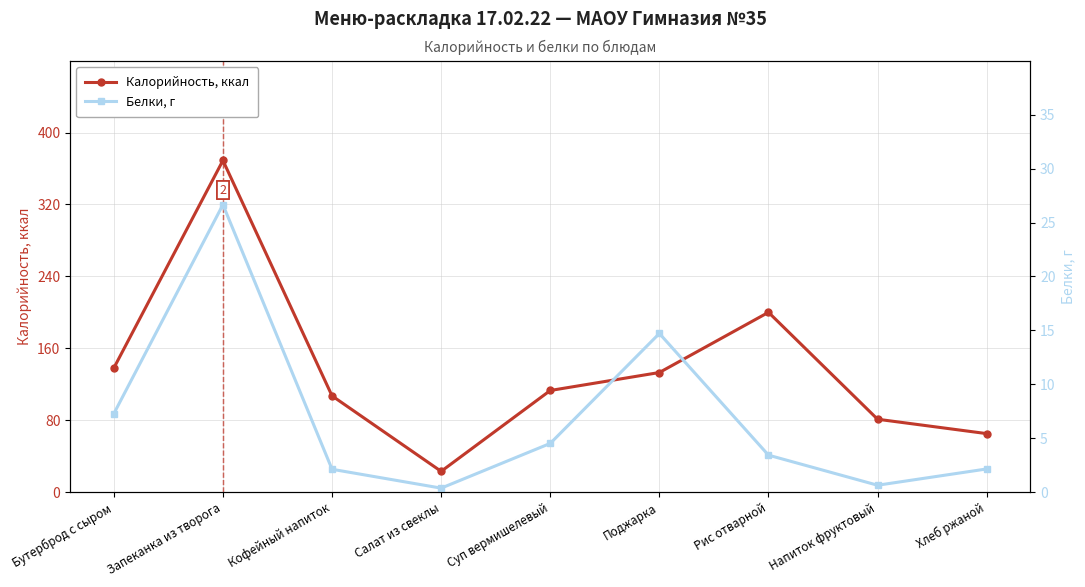

What is the difference between the Белки, г values at Кофейный напиток and Салат из свеклы?

1.8